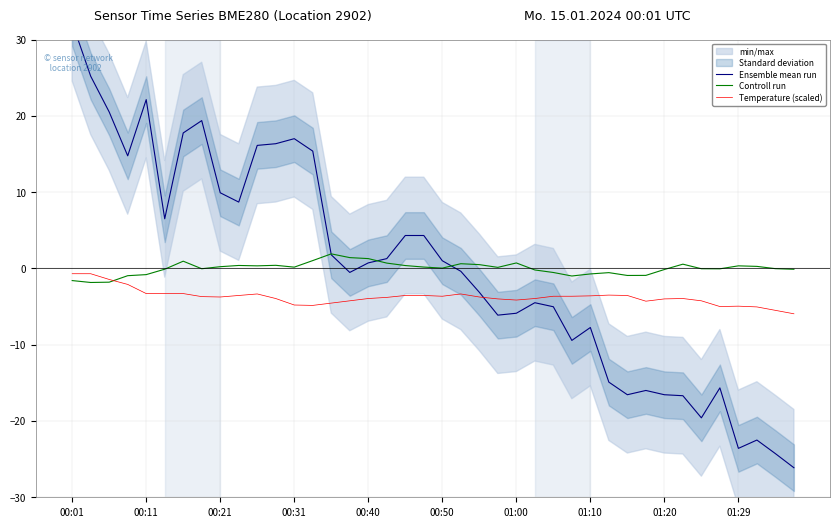

Where is the first local maximum for Temperature (scaled)?

10